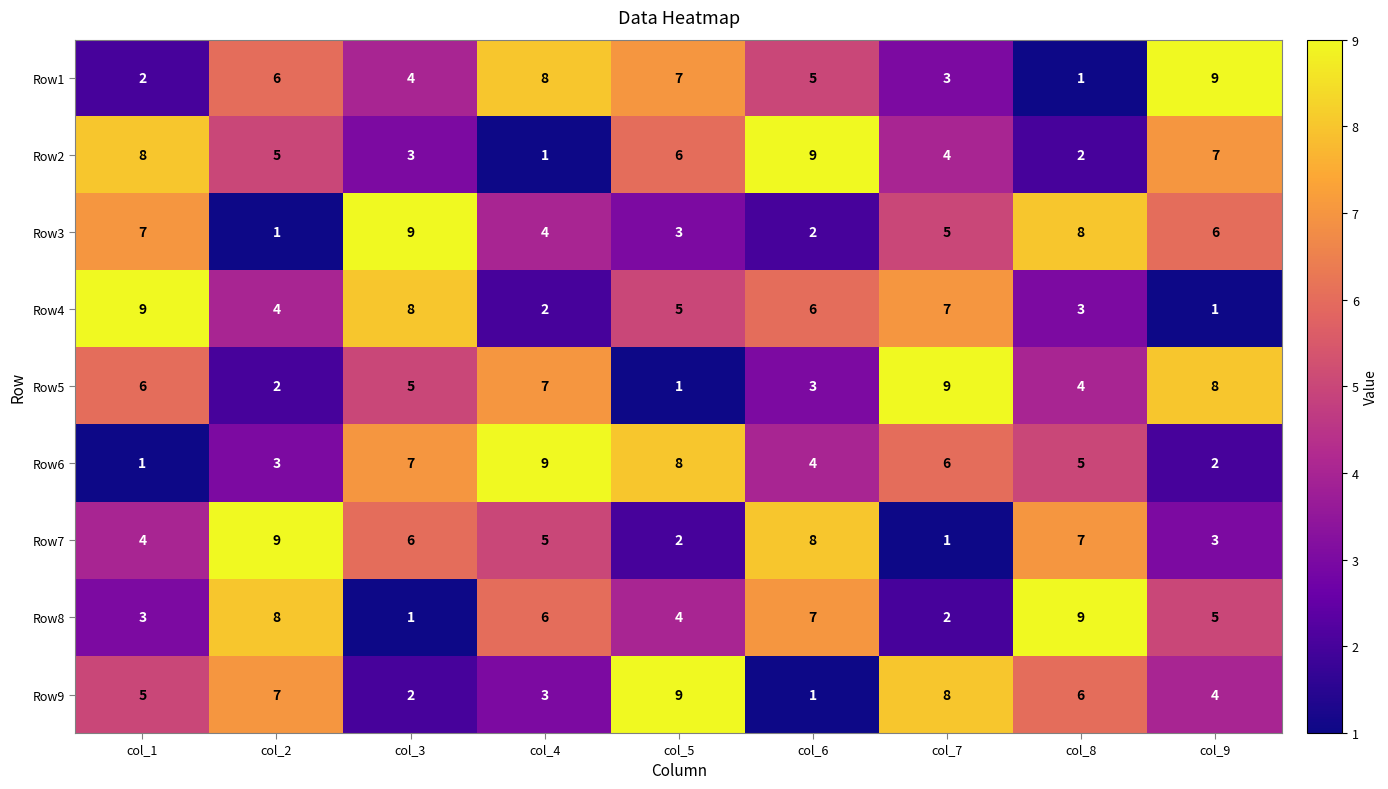

What is the average value of the Row8 series?

5